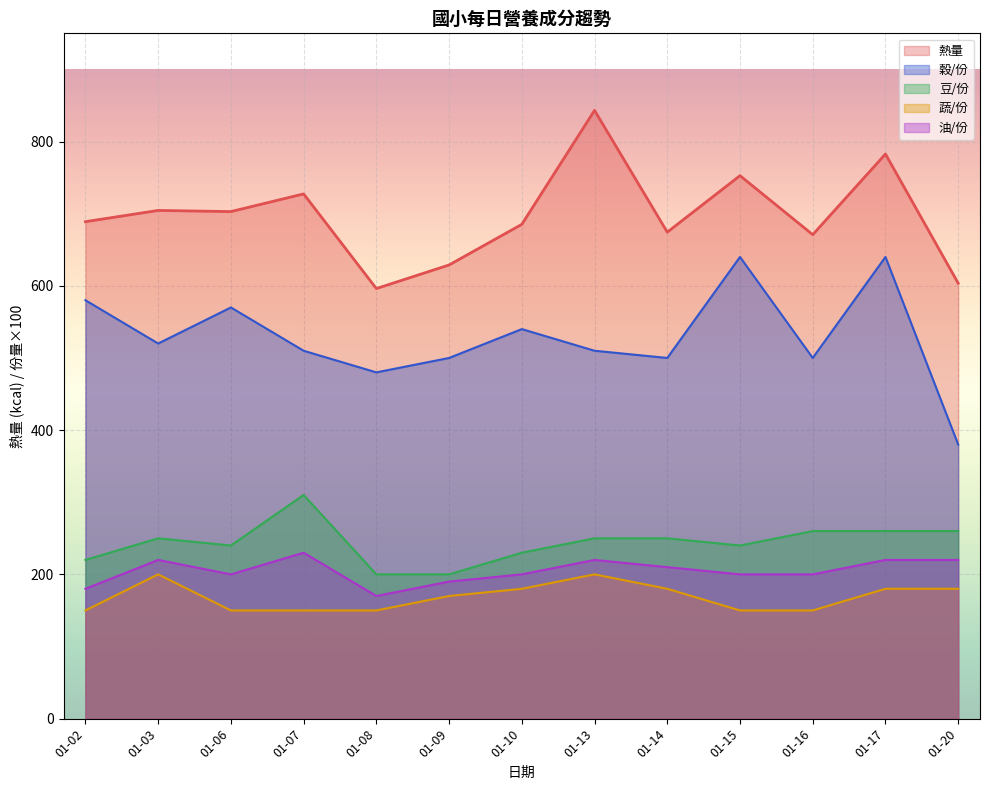

True or false: 油/份 has more than 1 interior local peaks.

True